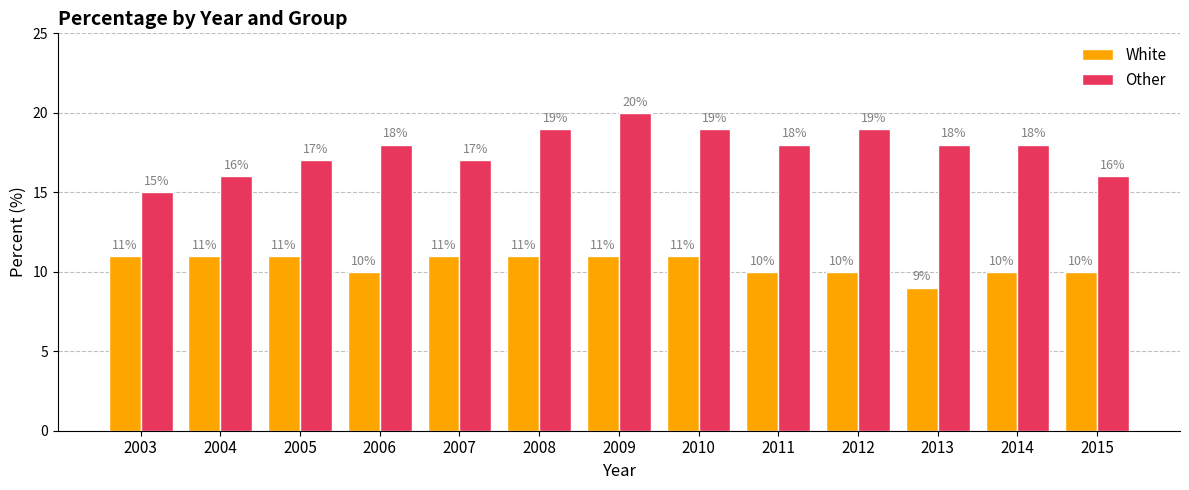

Are the bars horizontal?

No